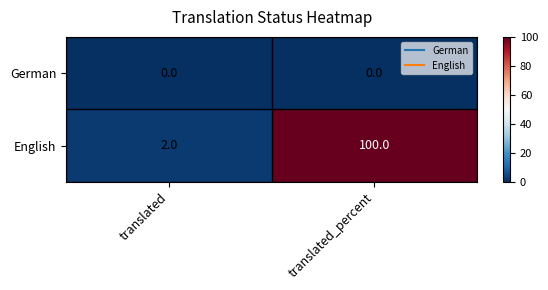

What is the total value across all series at translated?

2